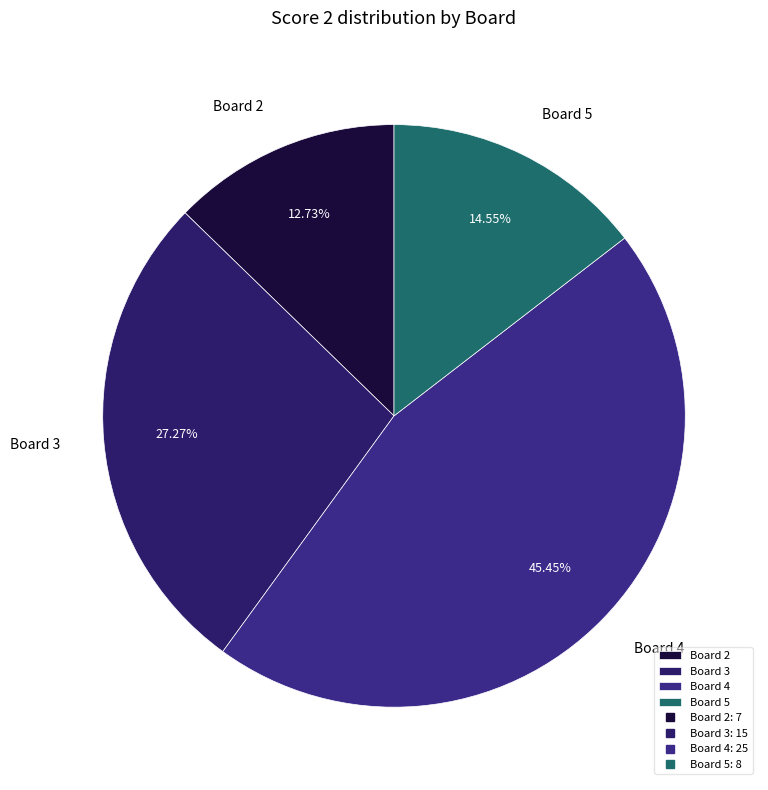

Is Board 3 the majority of the pie?

No